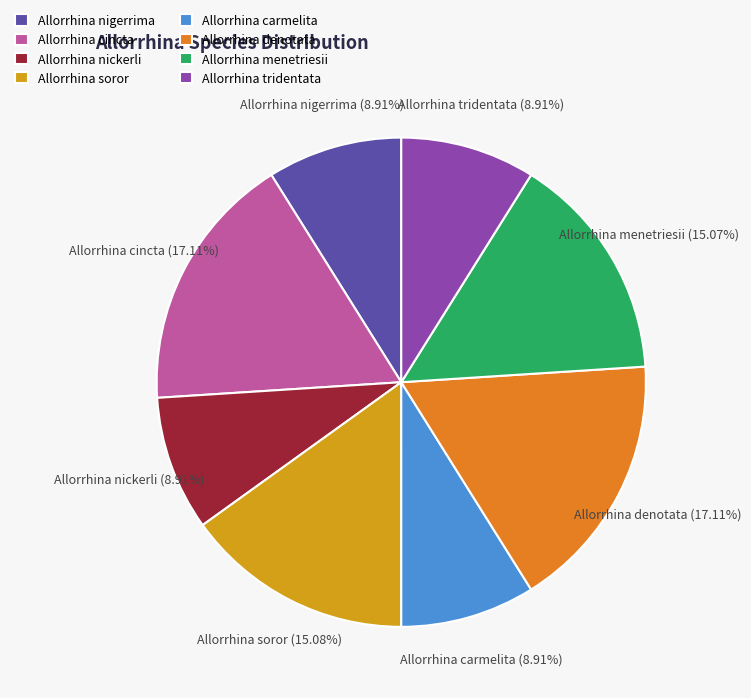

What percentage is the Allorrhina soror slice, to the nearest percent?

15%